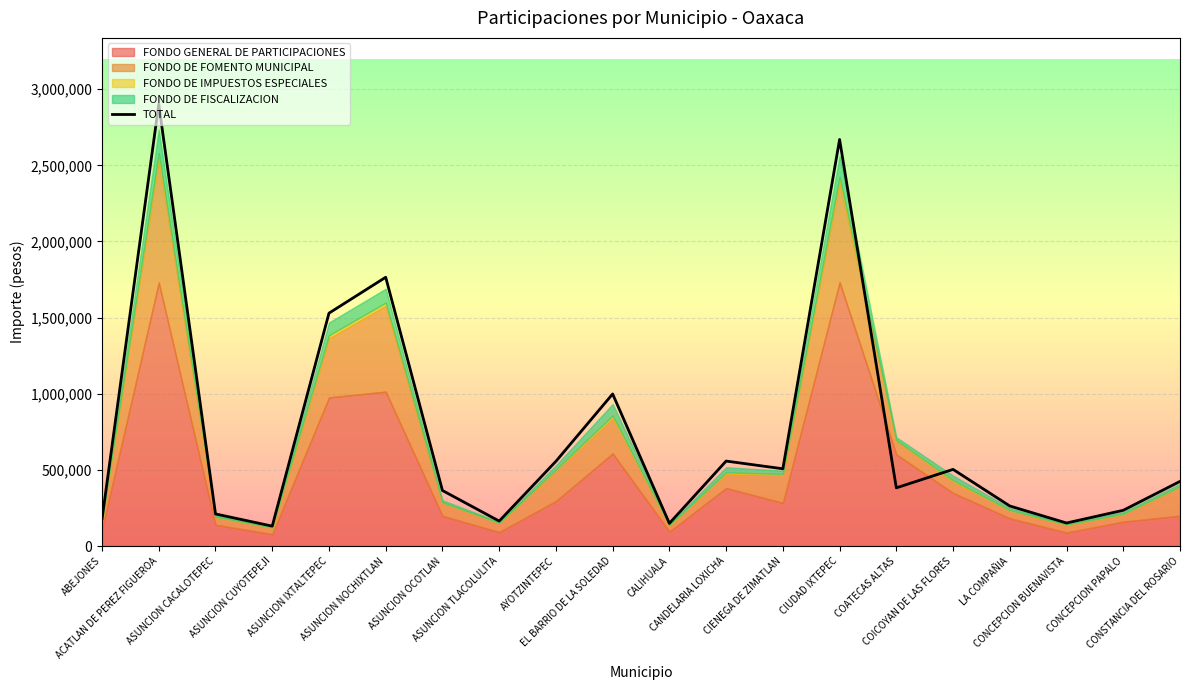

What is the ratio of the value at CONSTANCIA DEL ROSARIO to the value at CONCEPCION BUENAVISTA?

2.8